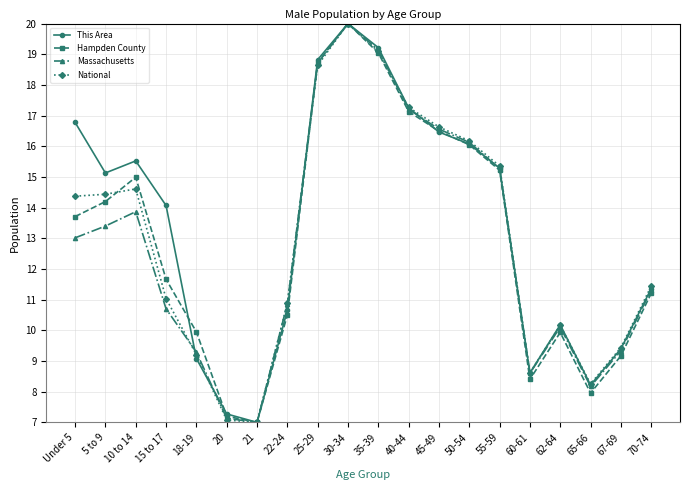

How many lines are shown in the chart?

4